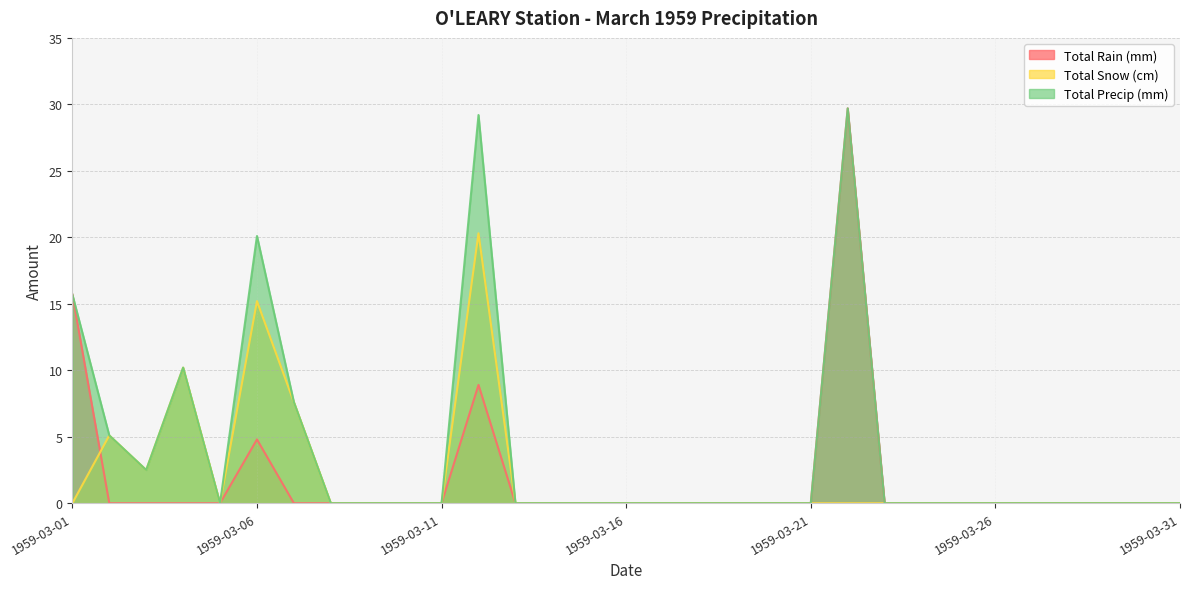

How many lines are shown in the chart?

3